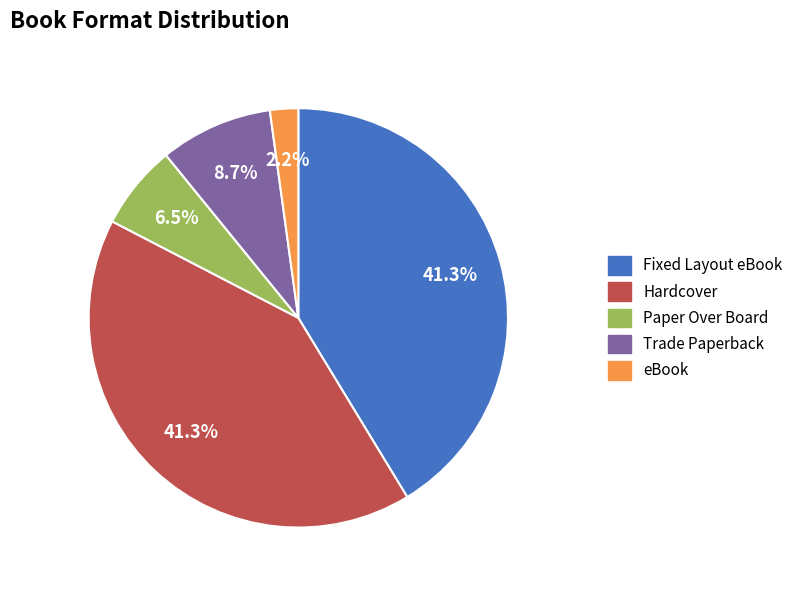

To the nearest percent, what is the difference between the largest and smallest slice percentages?

39%